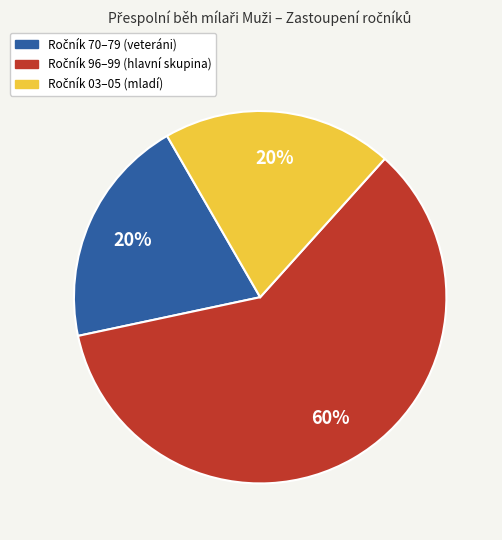

Does any single category account for the majority?

Yes